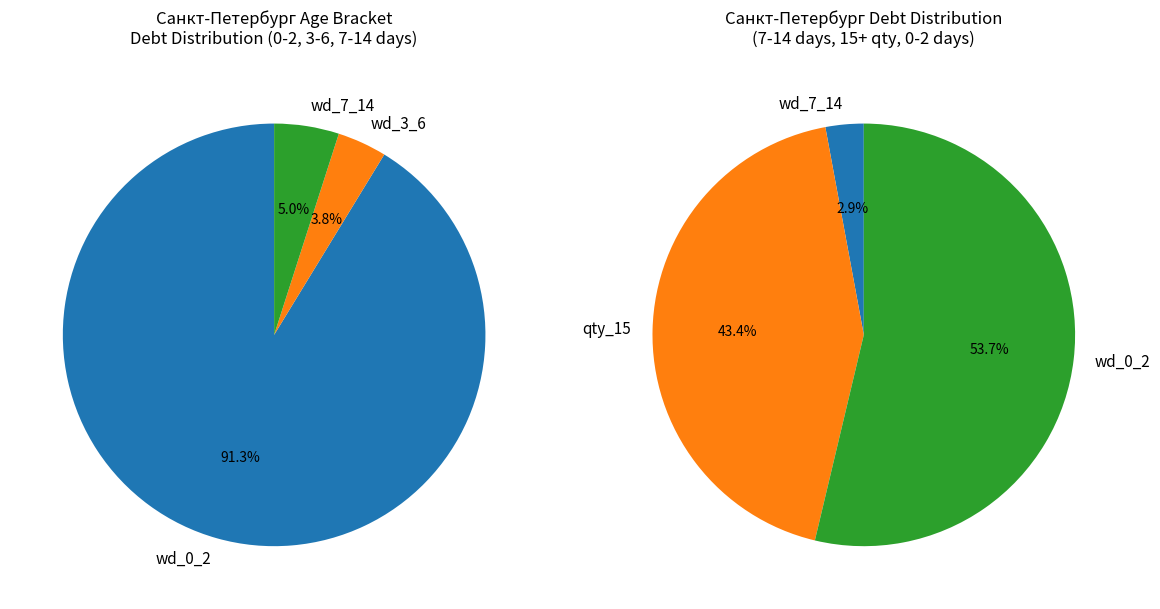

Approximately how many times larger is the value at wd_0_2 compared to wd_7_14?

18.4